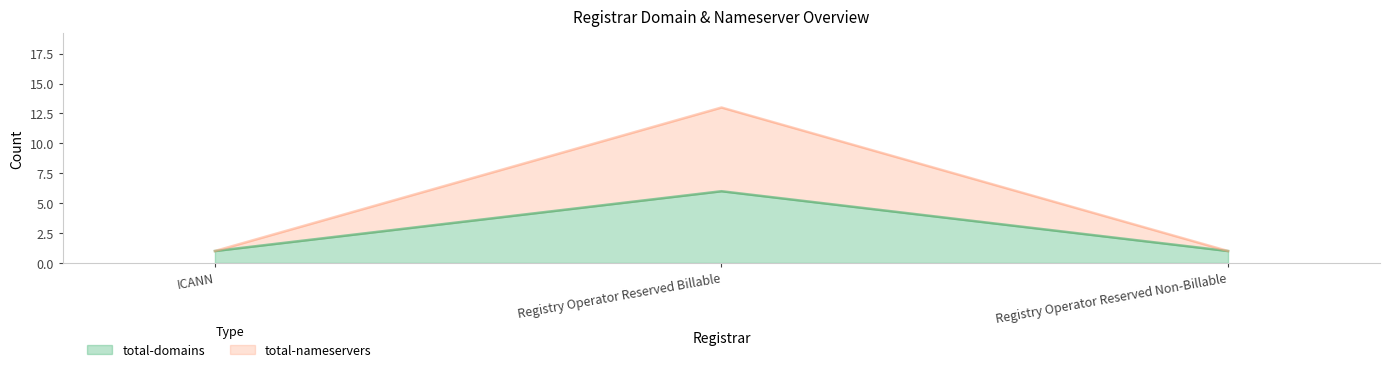

What is the label of the 3rd point from the left?

Registry Operator Reserved Non-Billable